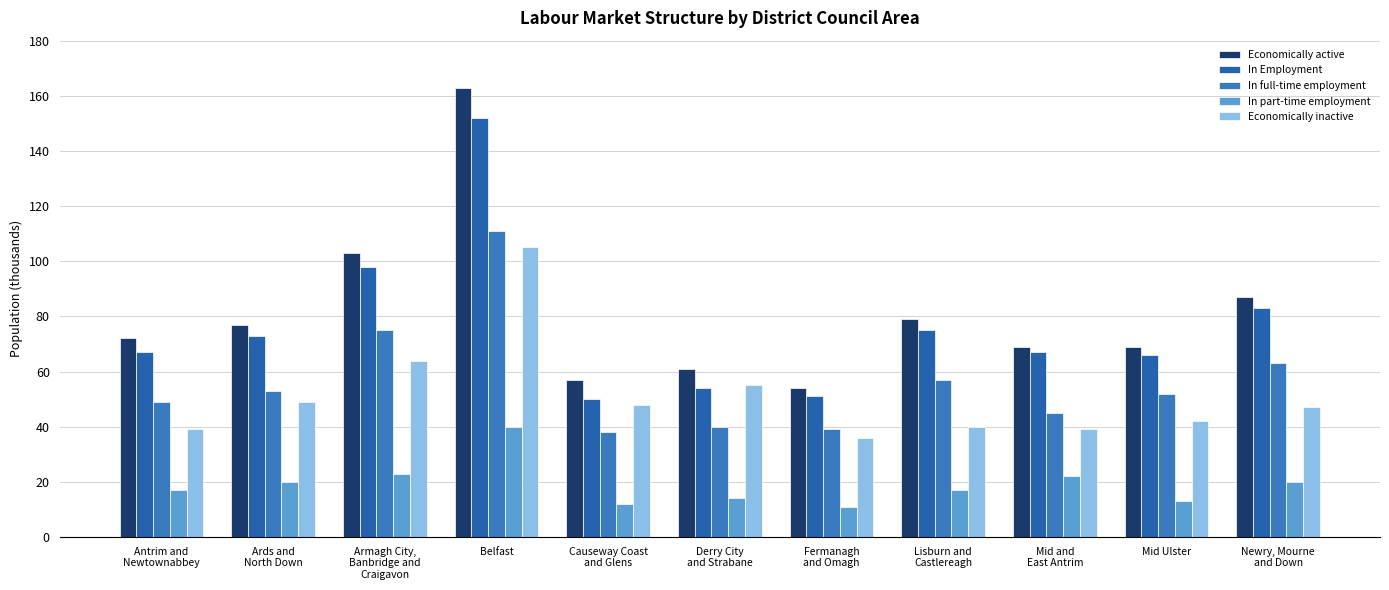

What is the sum of all In Employment values?

836